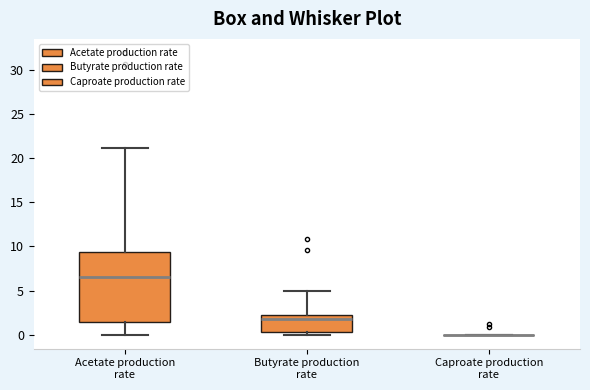

Reading left to right, transcribe this box plot: for each box, give where its median line is, the range the box spans, and where its two whiskers end, as read against the y-axis. The values are not printed on the chart, so give them approximately, as read against the axis.

Acetate production rate: median 6.5, box 1.5 to 9.5, whiskers 0.0 to 21.0
Butyrate production rate: median 2.0 (just below the box's upper edge), box 0.5 to 2.0, whiskers 0.0 to 5.0
Caproate production rate: box collapsed to a line at 0.0, whiskers 0.0 to 0.0